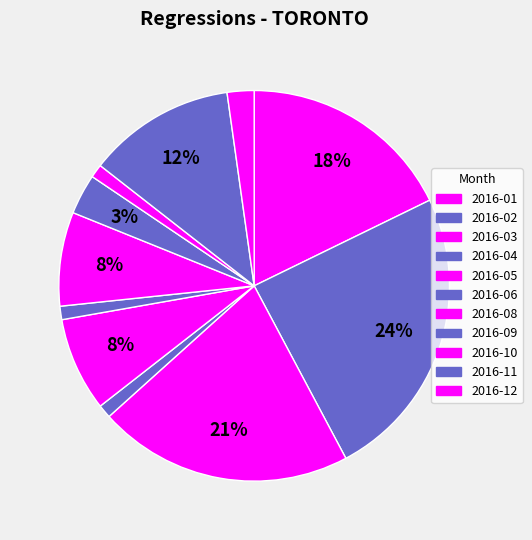

Count the number of slices in the pie.

11